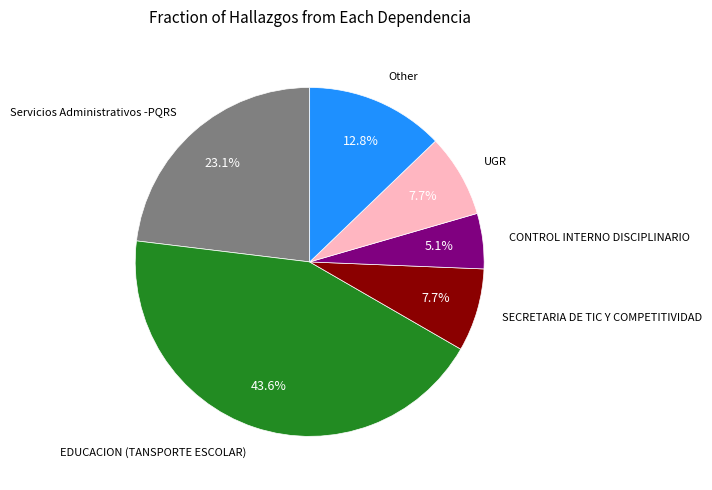

Does any single category account for the majority?

No